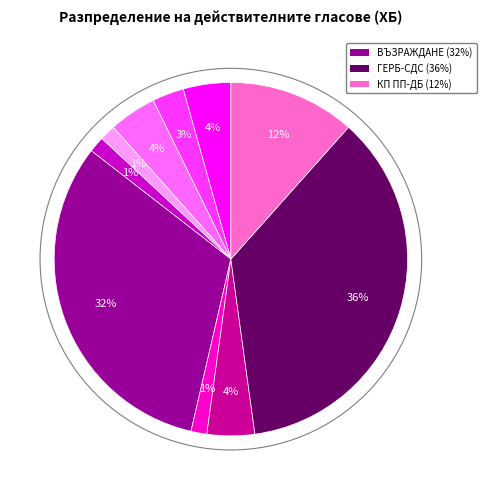

Count the number of slices in the pie.

10